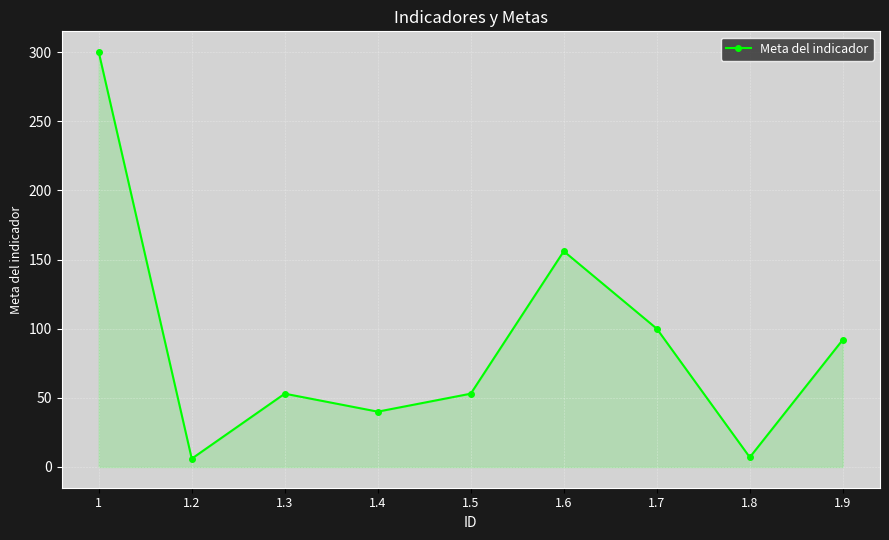

At which label does the data first exceed 53?

1